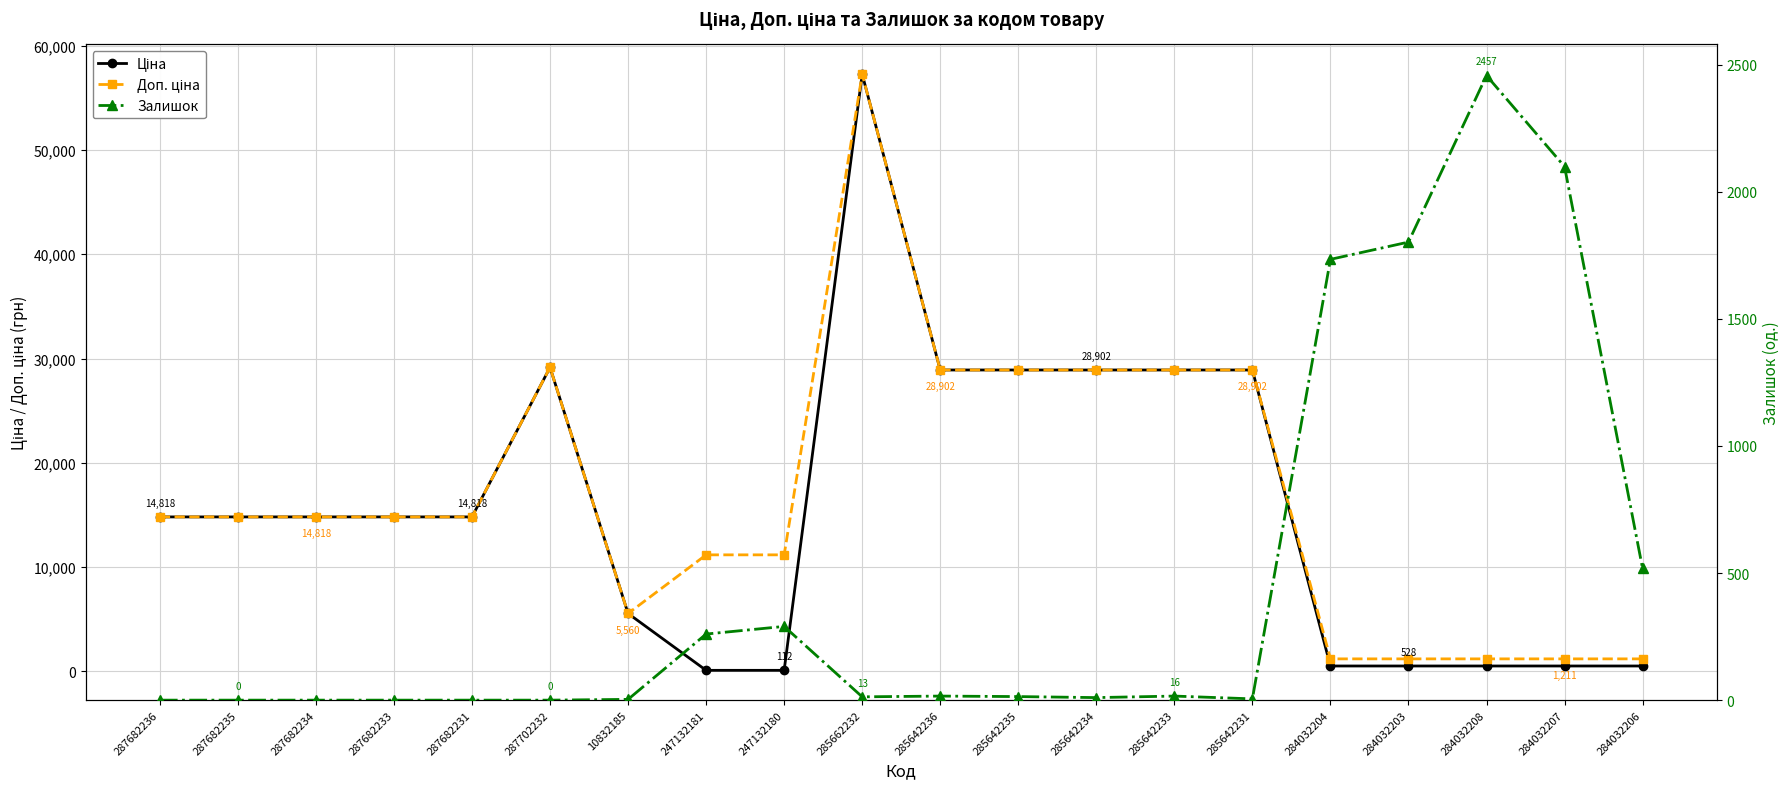

Where does the Залишок series first go above 14?

247132181